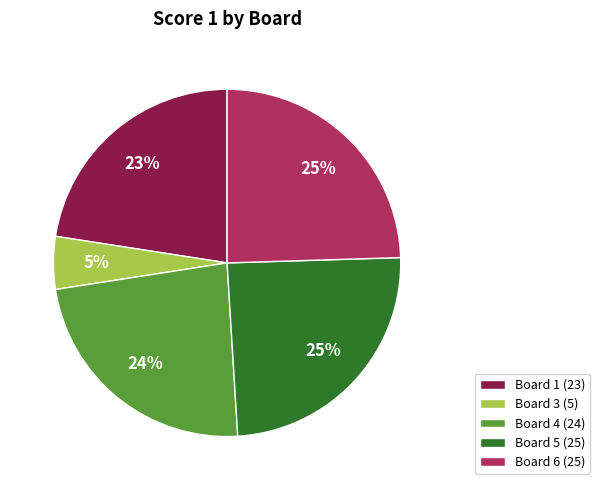

What percentage is the Board 5 (25) slice, to the nearest percent?

25%